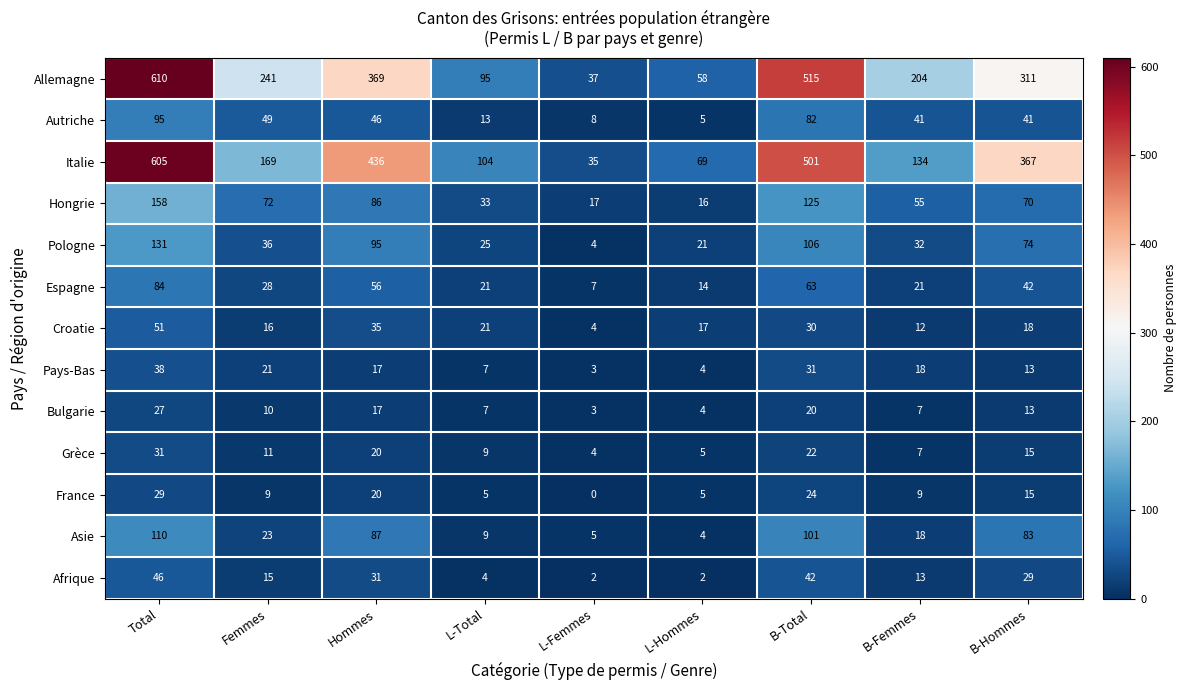

At how many categories does at least one series exceed 128?

6